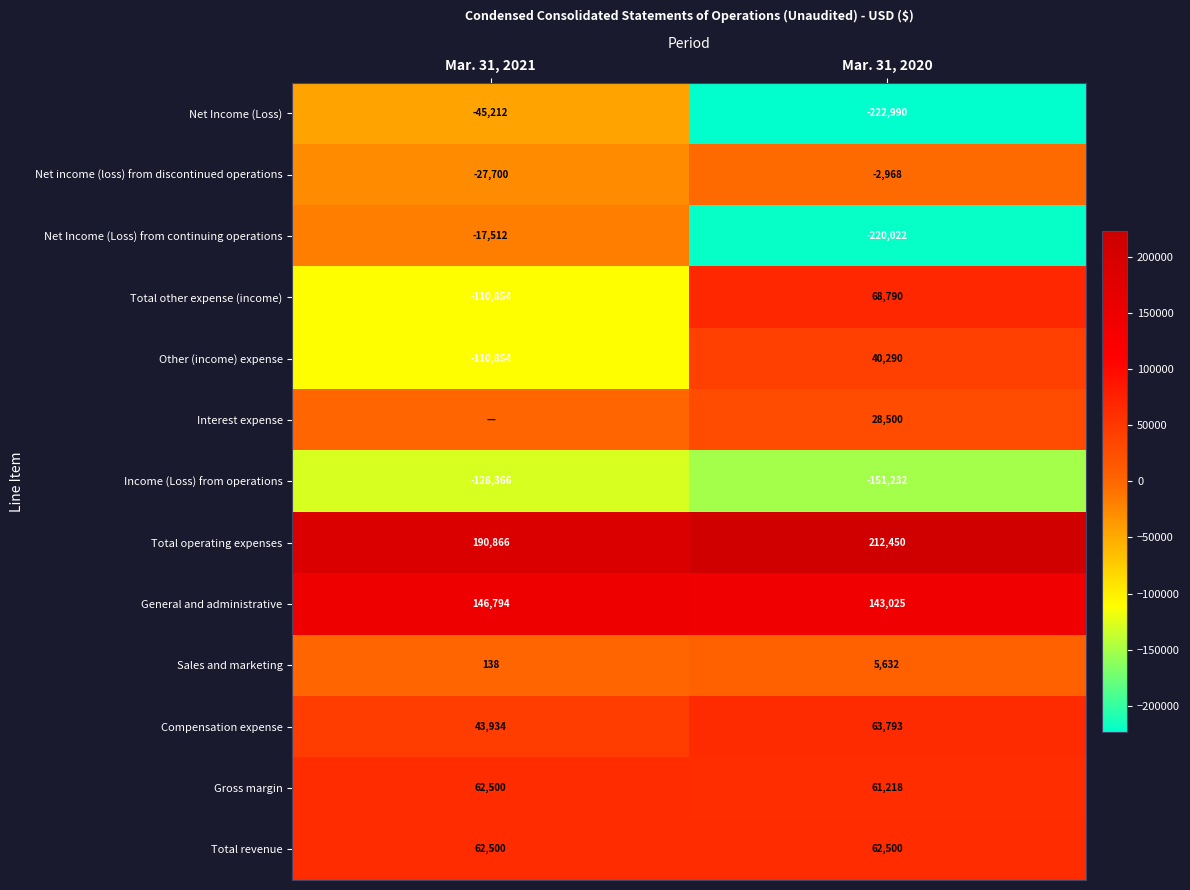

Which has a higher value, Mar. 31, 2020 or Mar. 31, 2021?

Mar. 31, 2020